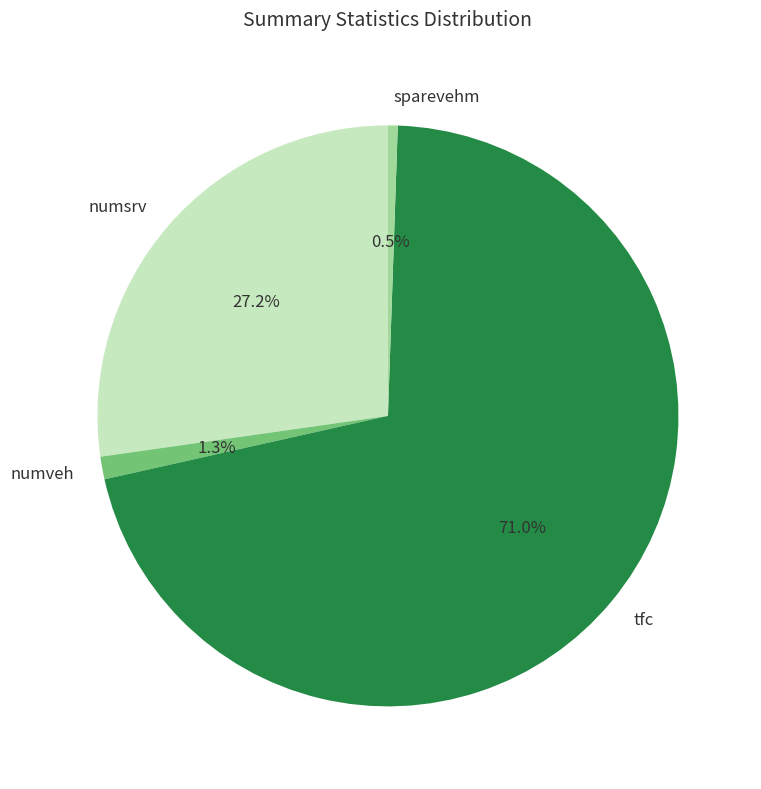

Rank the categories by value from highest to lowest.

tfc, numsrv, numveh, sparevehm